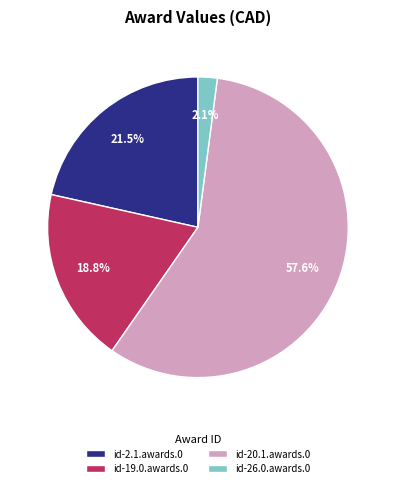

How many slices are in this pie chart?

4